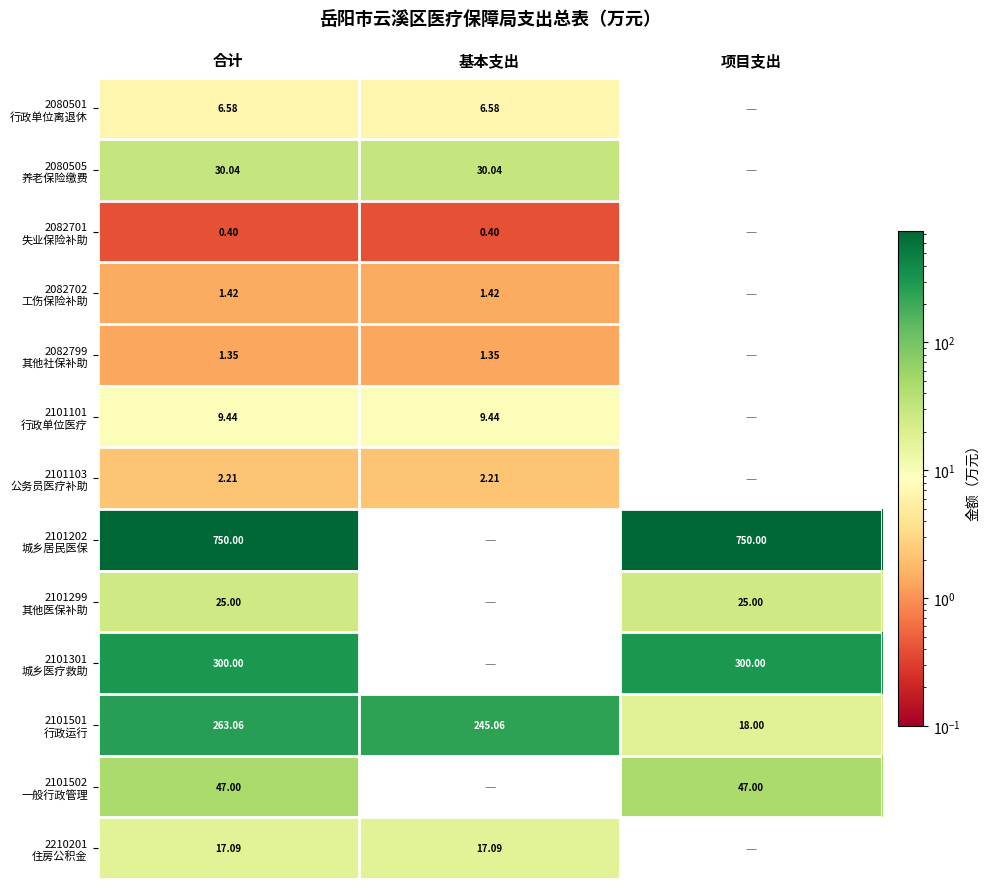

True or false: 2080501 行政单位离退休 has a value of 6.6 at 合计.

True